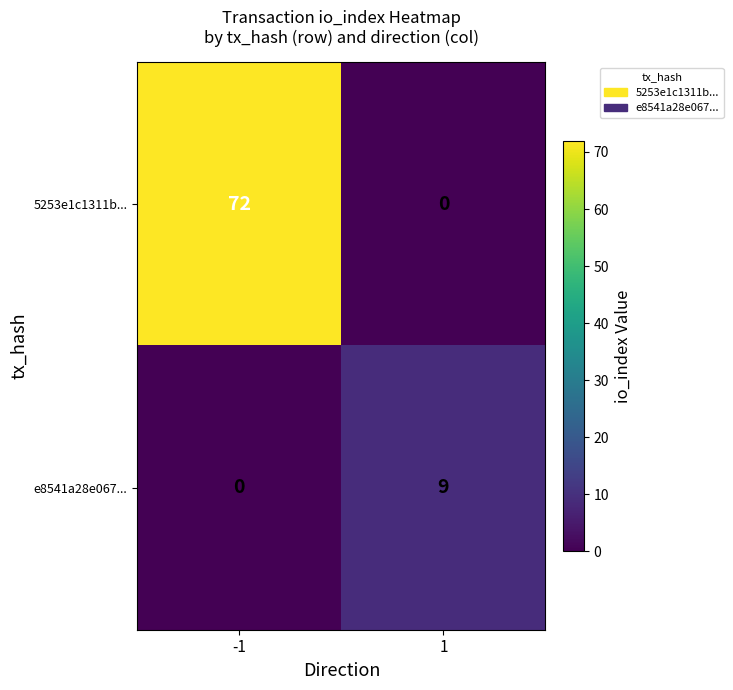

Between -1 and 1, which series saw the biggest shift?

5253e1c1311b...